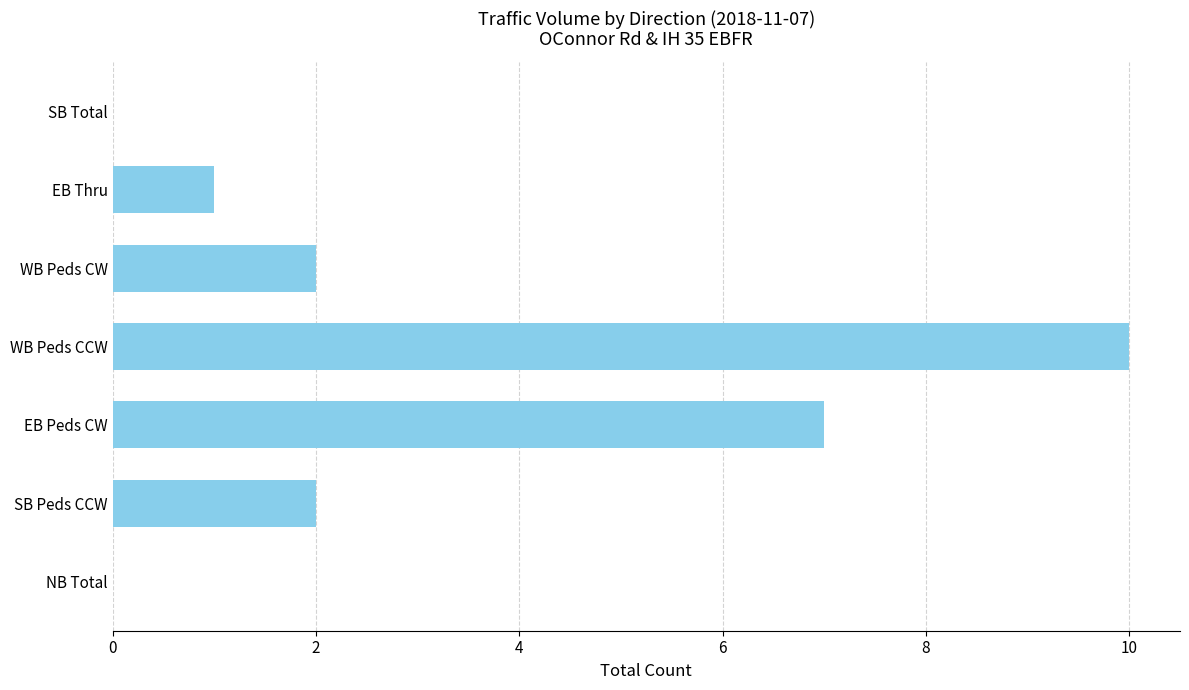

What is the sum of the values at EB Peds CW and SB Peds CCW?

9